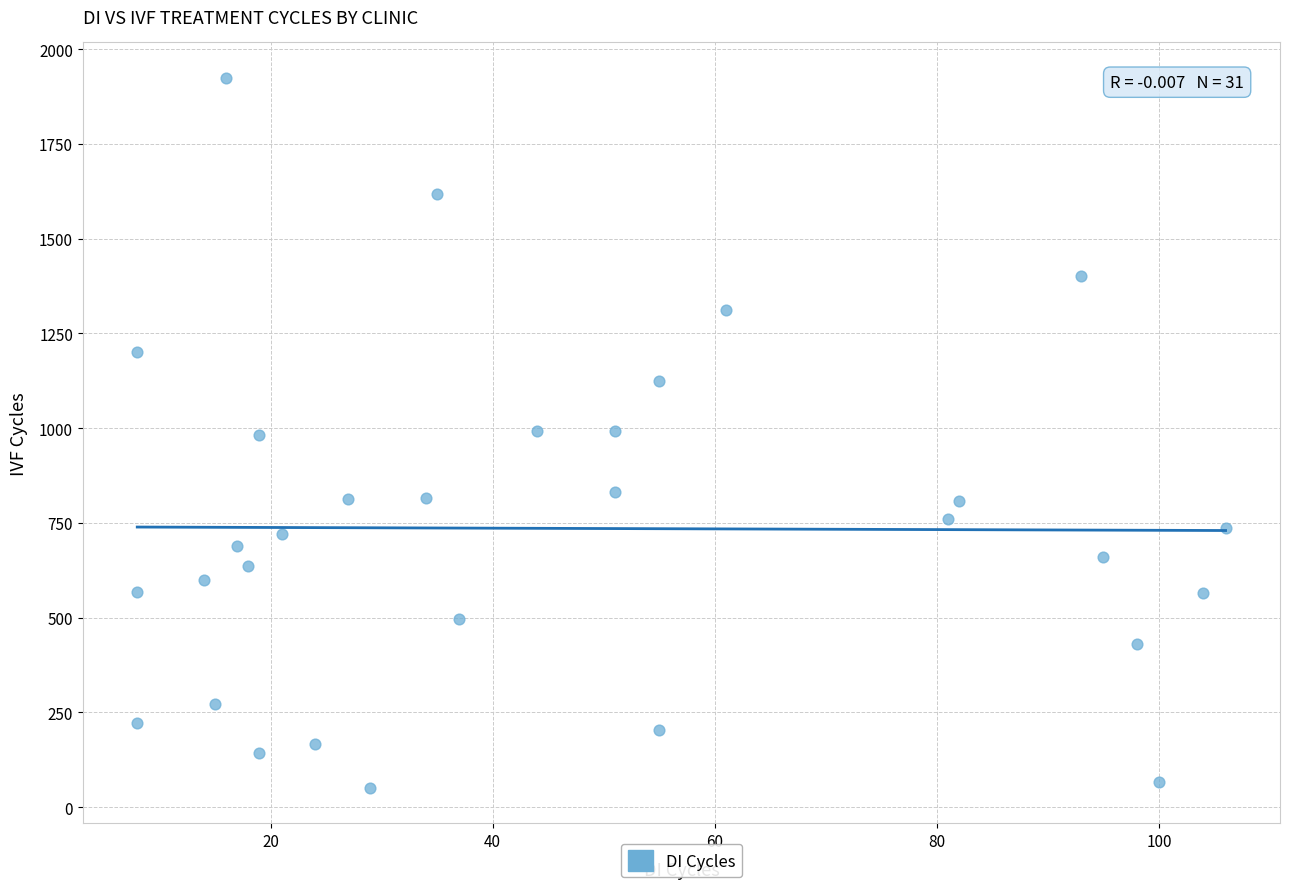

What is the range of Y values (max minus min)?

1873